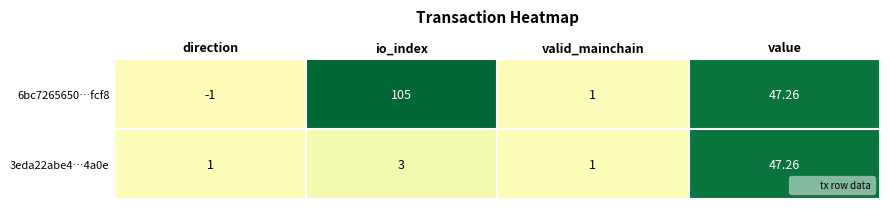

List the labels in order of 6bc7265650…fcf8 value, largest first.

io_index, value, valid_mainchain, direction